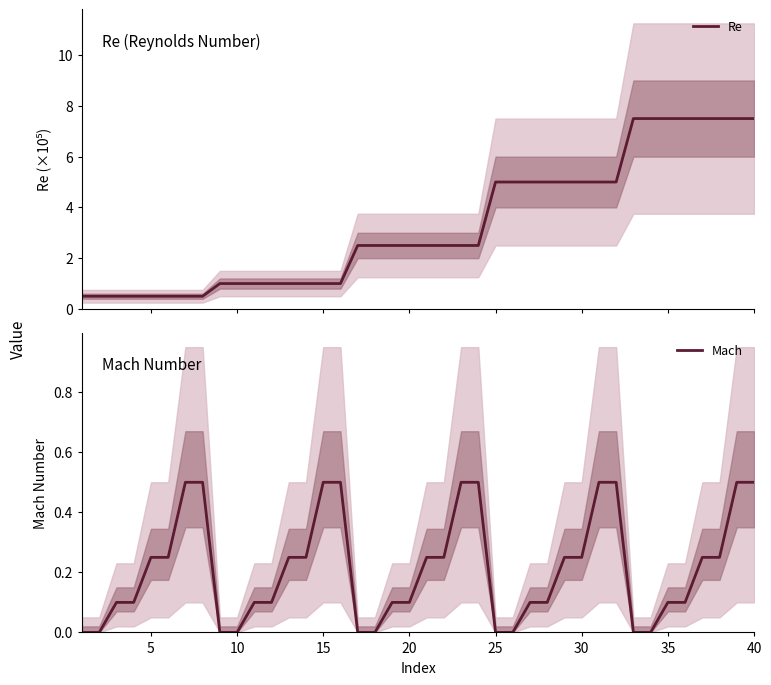

What is the highest value of the Re series?

7.5